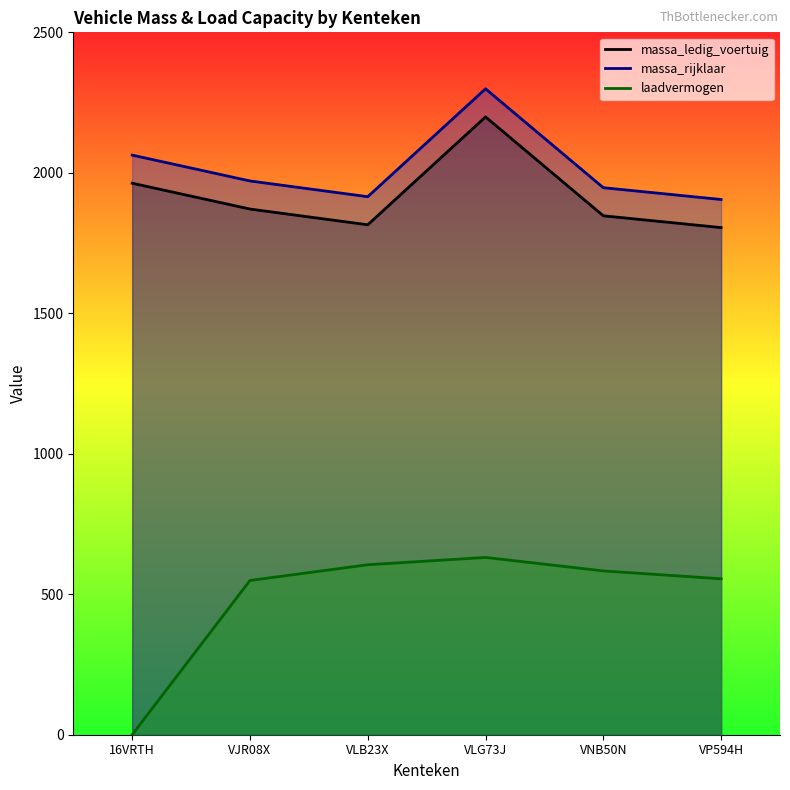

True or false: laadvermogen has more than 1 points higher than both neighbors.

False